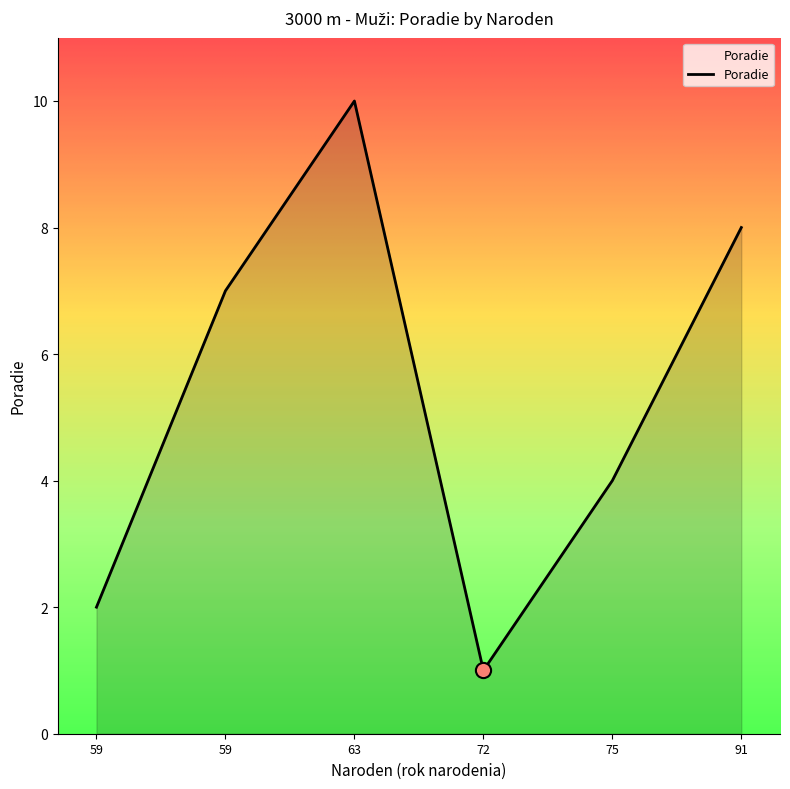

How many lines are shown in the chart?

1